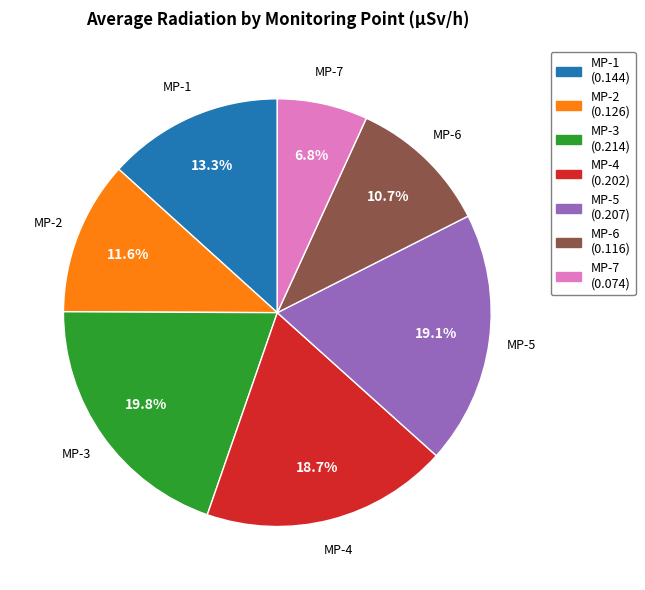

True or false: MP-6 accounts for 16% of the total.

False